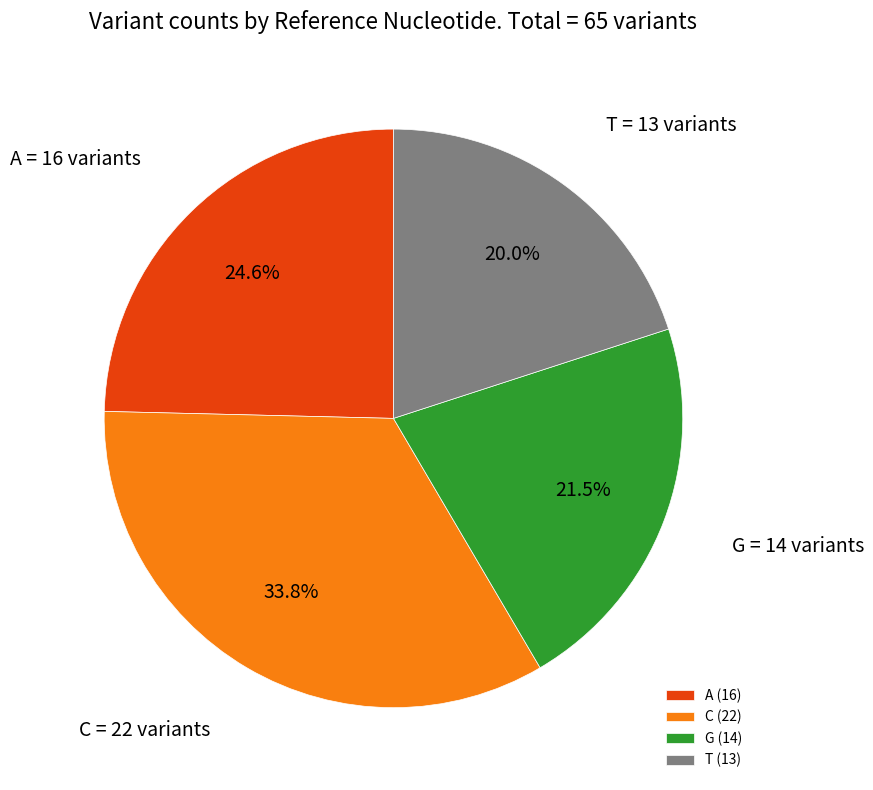

What is the total percentage of C and A?

58.5%